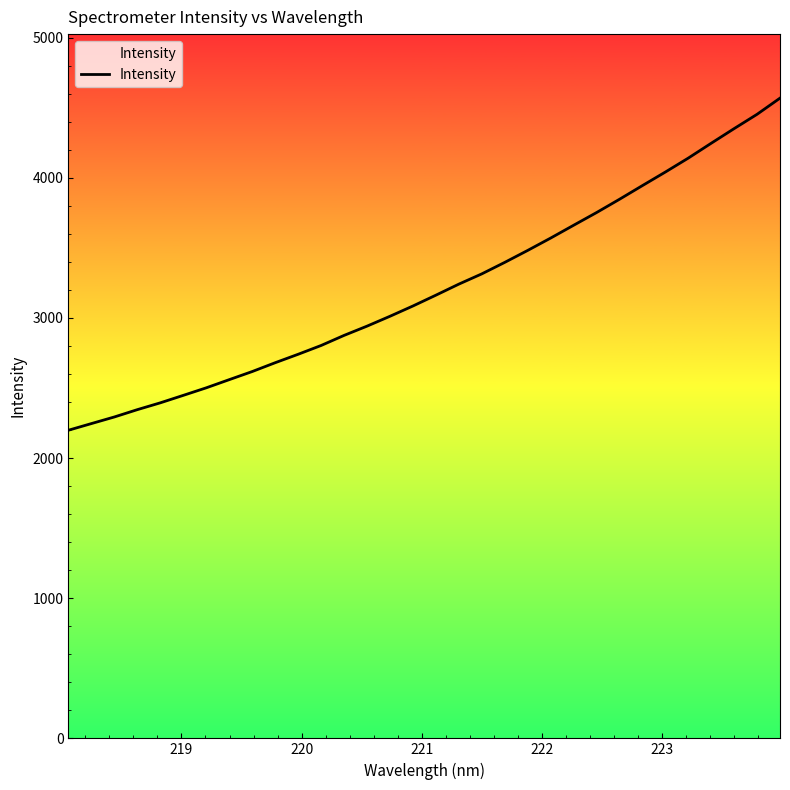

What is the difference between the maximum and minimum values?

2369.5